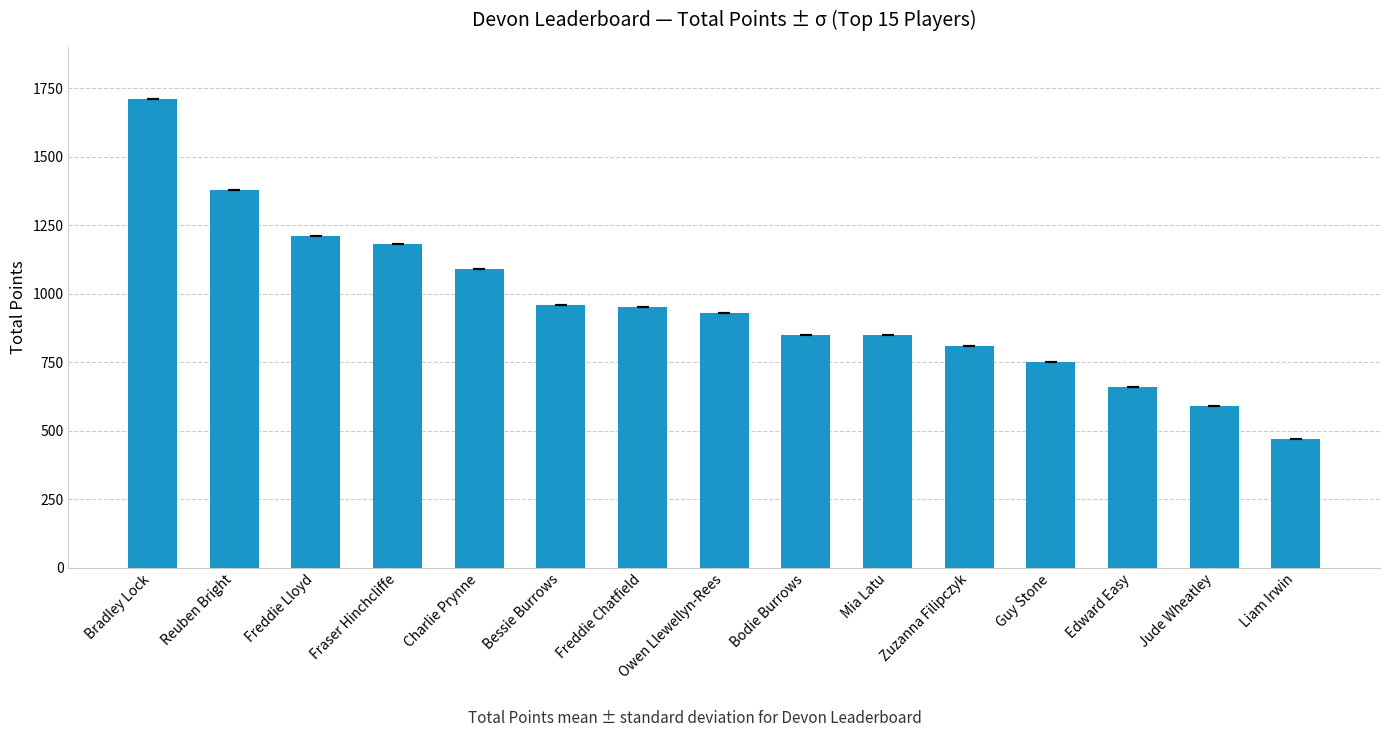

At which label is the value closest to 1090?

Charlie Prynne